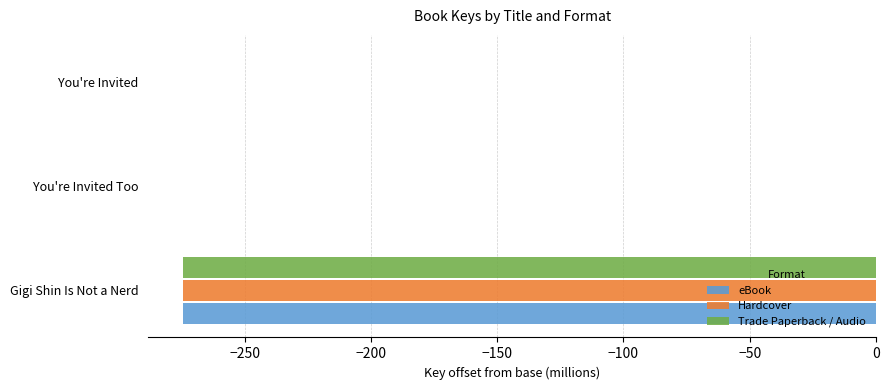

Count the number of data series in this chart.

3